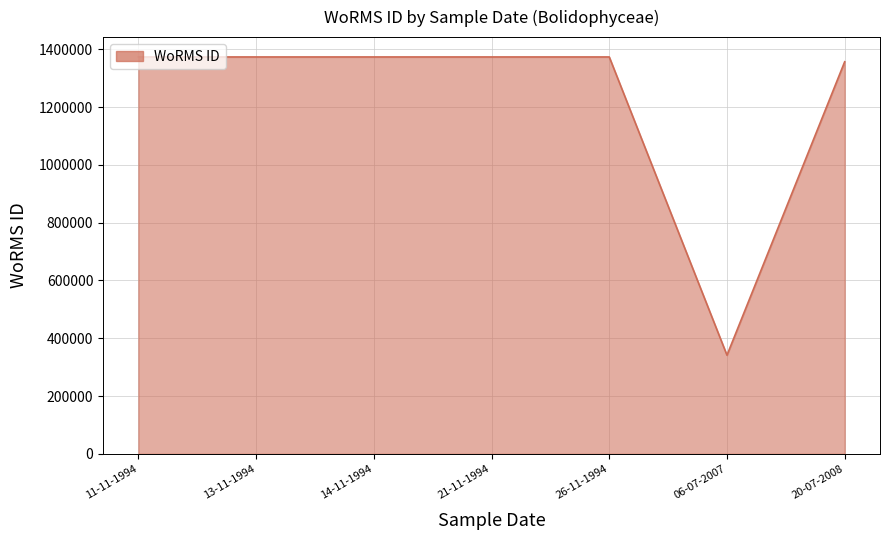

What is the difference between the values at 13-11-1994 and 06-07-2007?

1032182